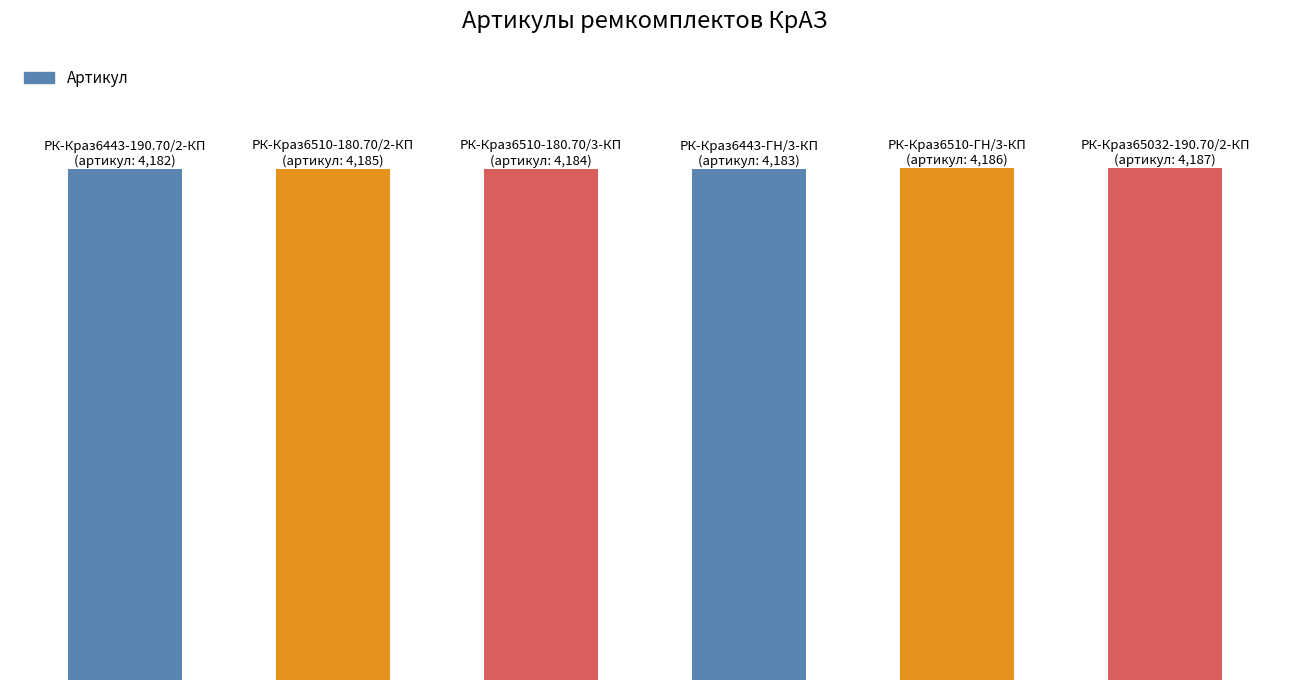

How many data points does each series have?

6